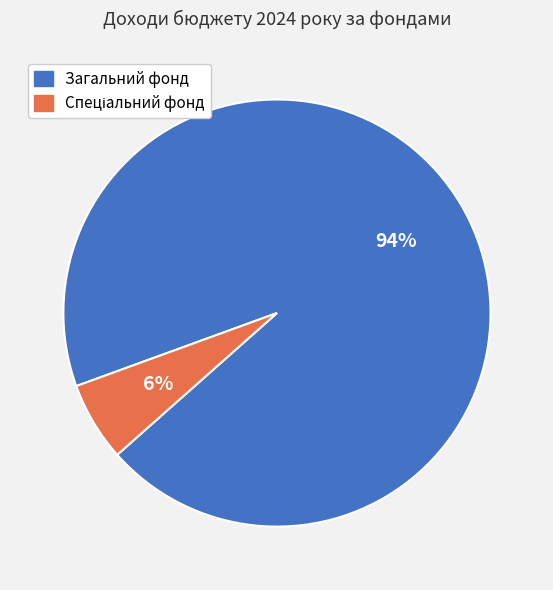

To the nearest percent, what percentage of the pie is Загальний фонд?

94%